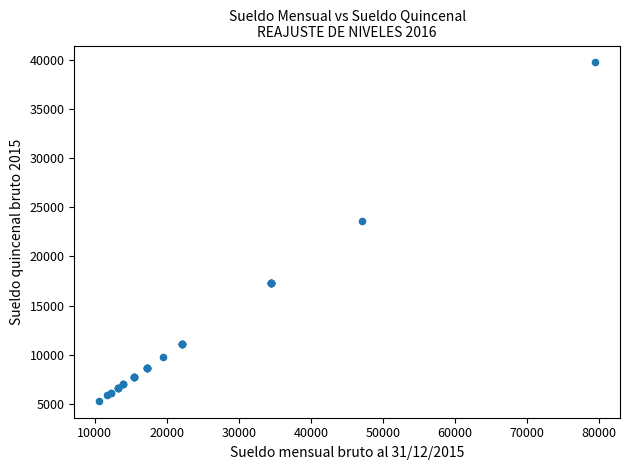

What Y value in the scatter plot is closest to 22514?

23553.0